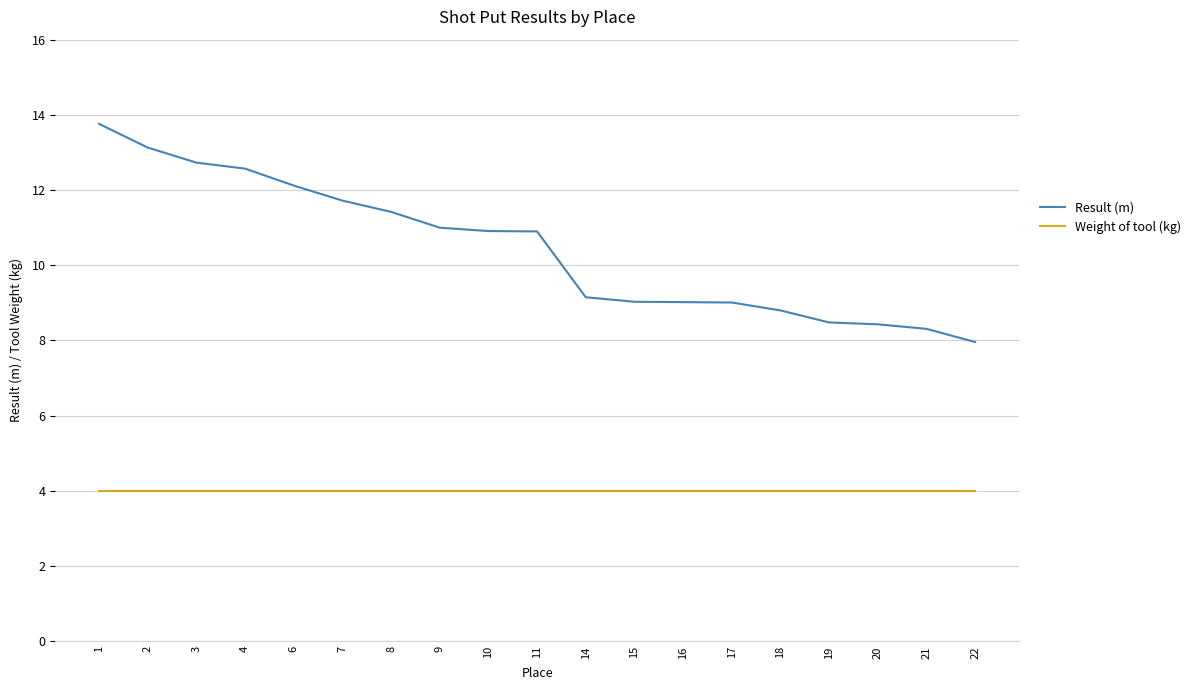

Read the Result (m) value at 15.

9.0